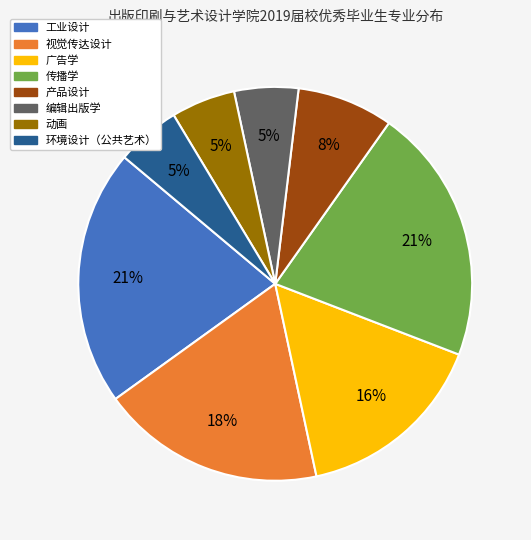

To the nearest percent, what percentage of the pie is 工业设计?

21%